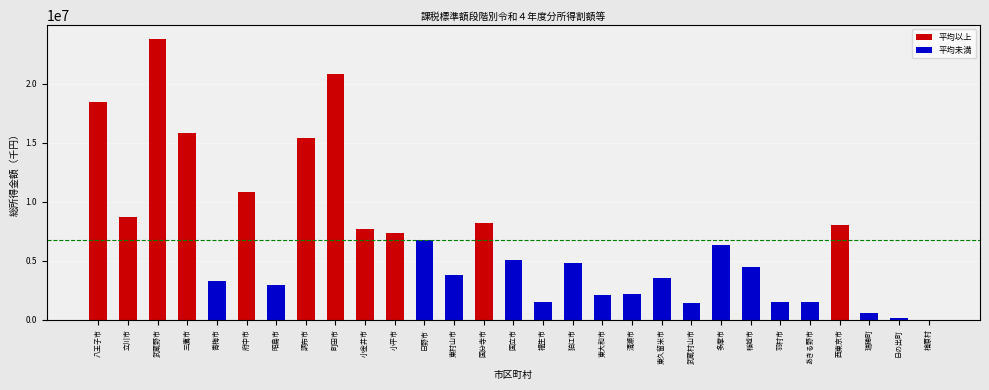

What is the change in value from 町田市 to 福生市?

-19305791